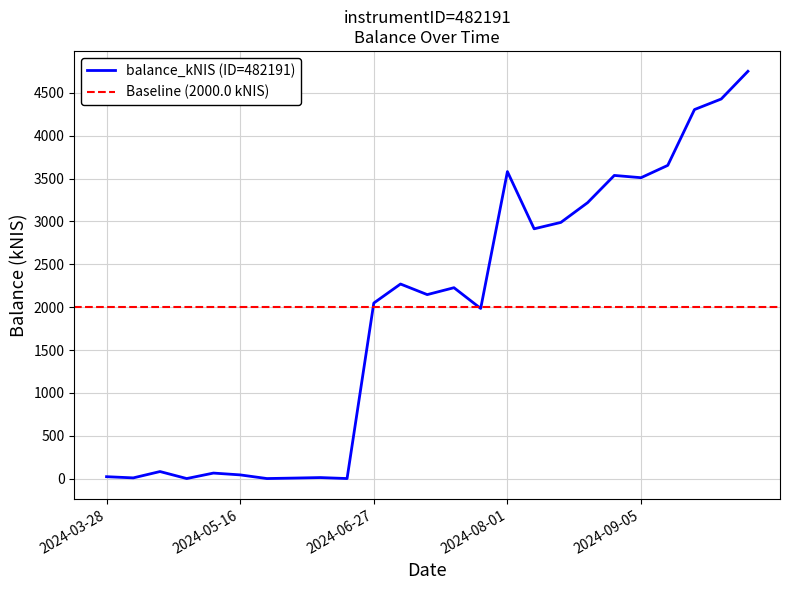

Where does the data first go above 2146?

2024-07-04